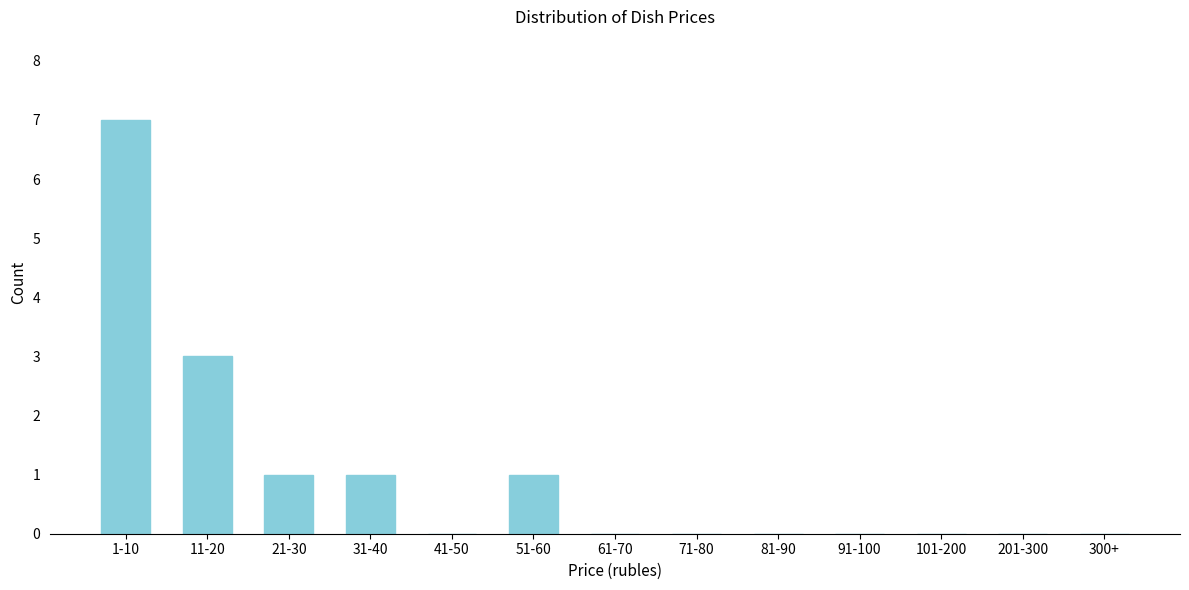

Reading right to left, list all the values displayed in this chart.

300+=0	201-300=0	101-200=0	91-100=0	81-90=0	71-80=0	61-70=0	51-60=1	41-50=0	31-40=1	21-30=1	11-20=3	1-10=7